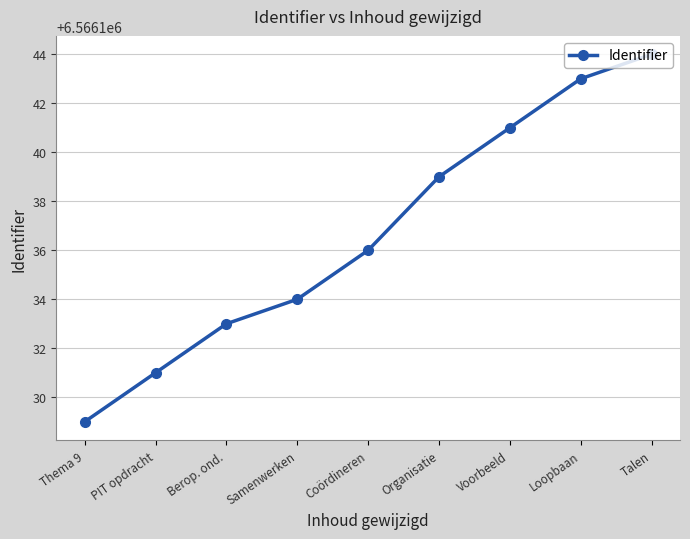

What is the sum of all values?

59095230